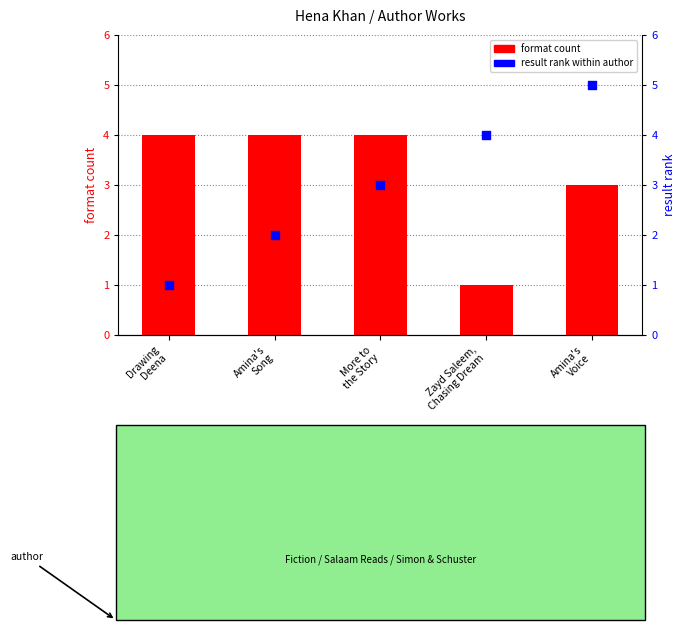

What are all the series names shown in the legend?

format count, result rank